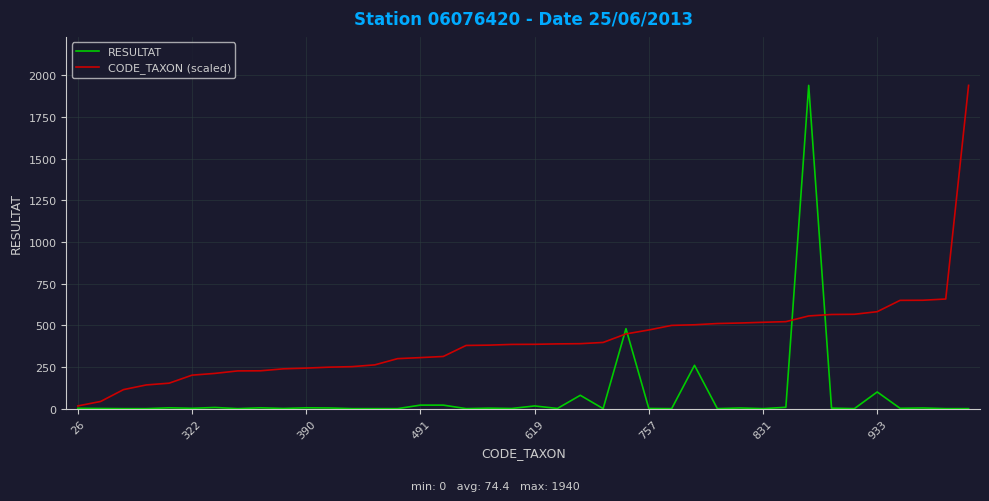

Which series has the largest total across all categories?

CODE_TAXON (scaled)